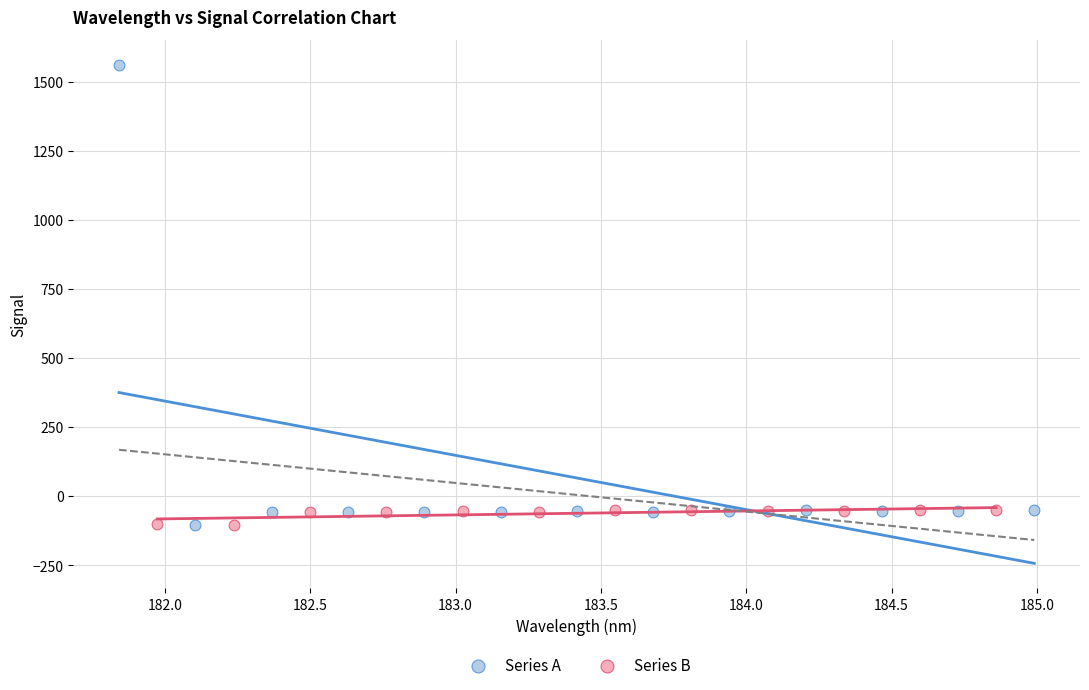

Which series reaches the maximum Y coordinate?

Series A